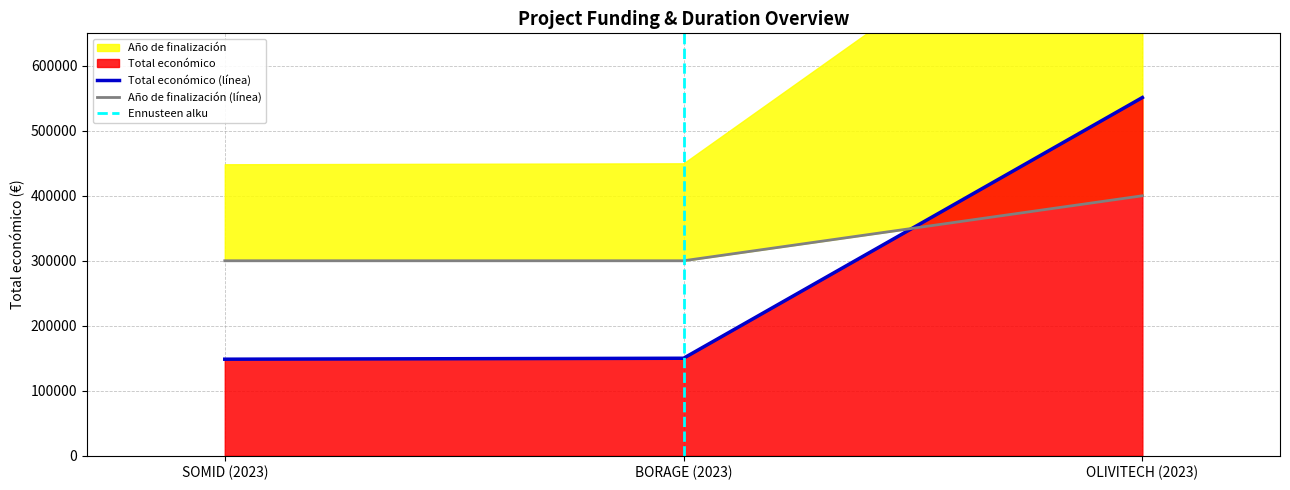

How many values in the Total económico series are below 150000?

1